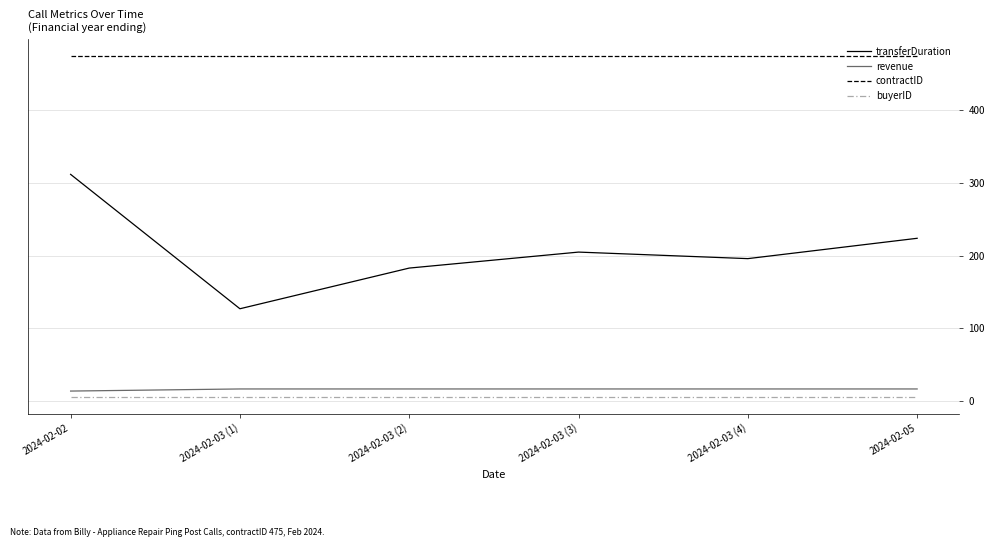

True or false: transferDuration and contractID intersect in this chart.

False